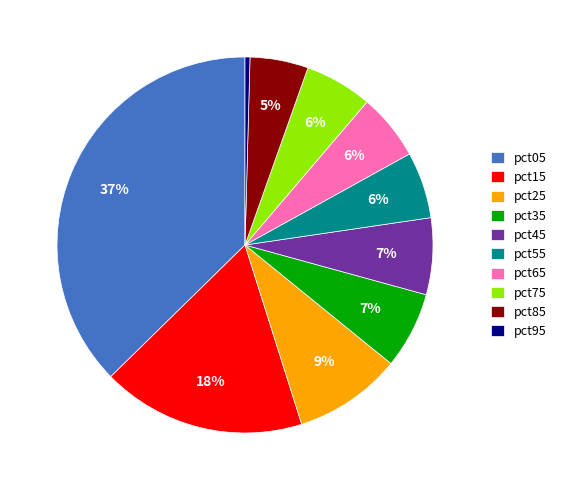

True or false: pct05 accounts for 37% of the total.

True